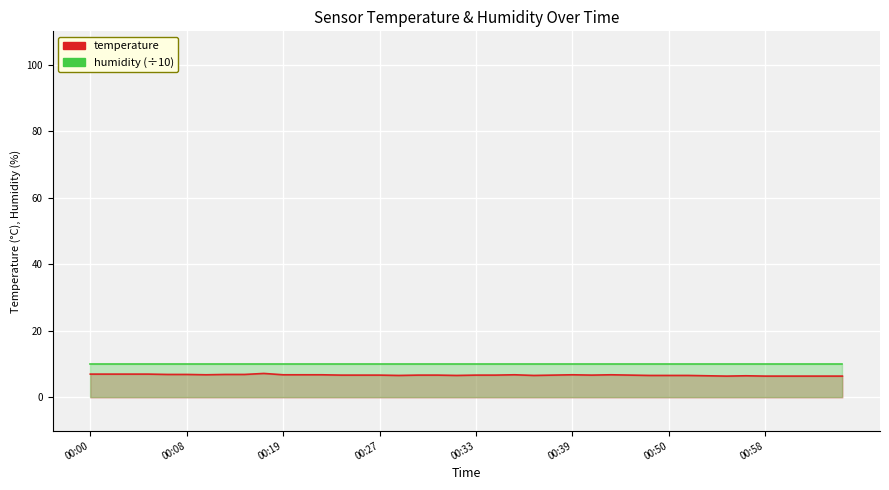

At which category does the data reach its first local valley?

00:10